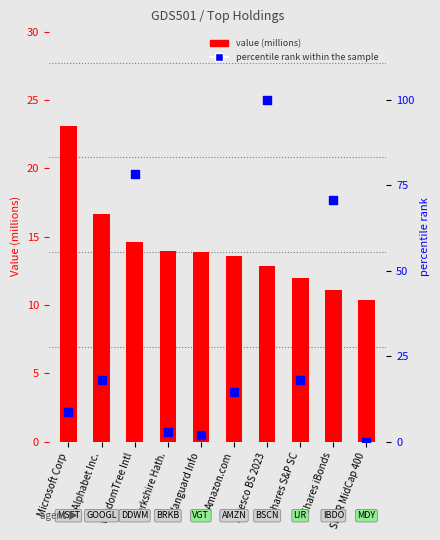

At which category is the sum across all series the highest?

Invesco BS 2023